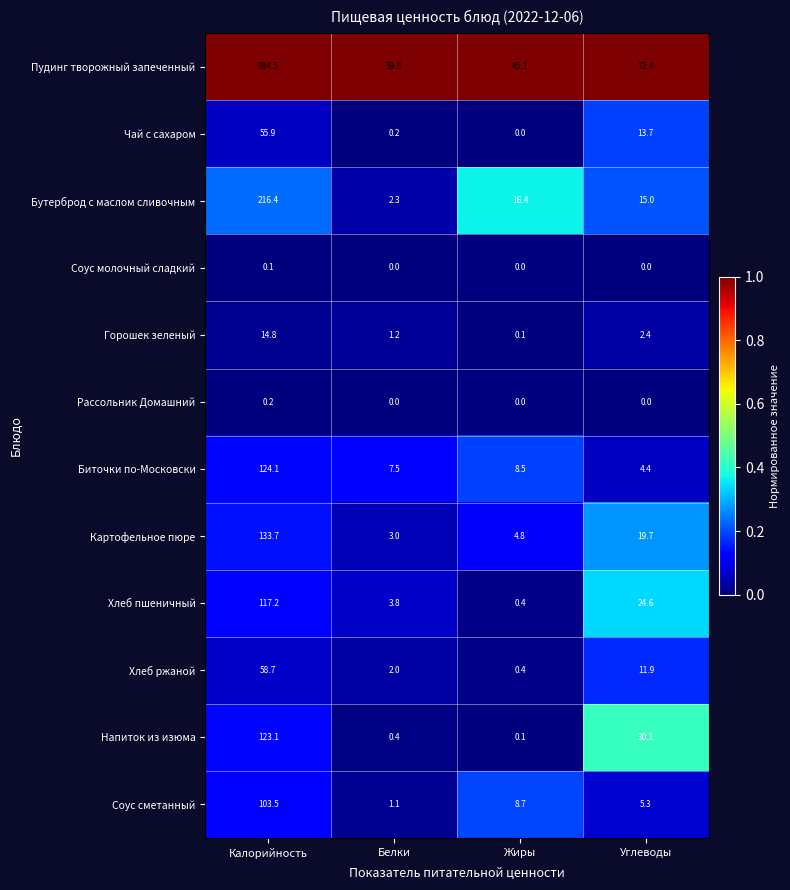

What is the minimum value for Пудинг творожный запеченный?

45.1